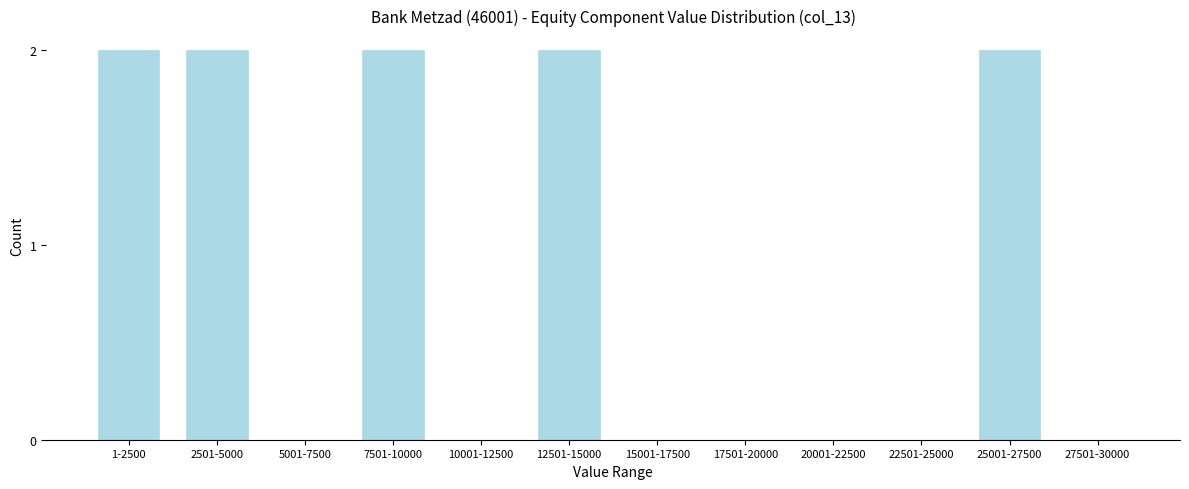

Reading left to right, extract all data points from this chart.

1-2500=2	2501-5000=2	5001-7500=0	7501-10000=2	10001-12500=0	12501-15000=2	15001-17500=0	17501-20000=0	20001-22500=0	22501-25000=0	25001-27500=2	27501-30000=0